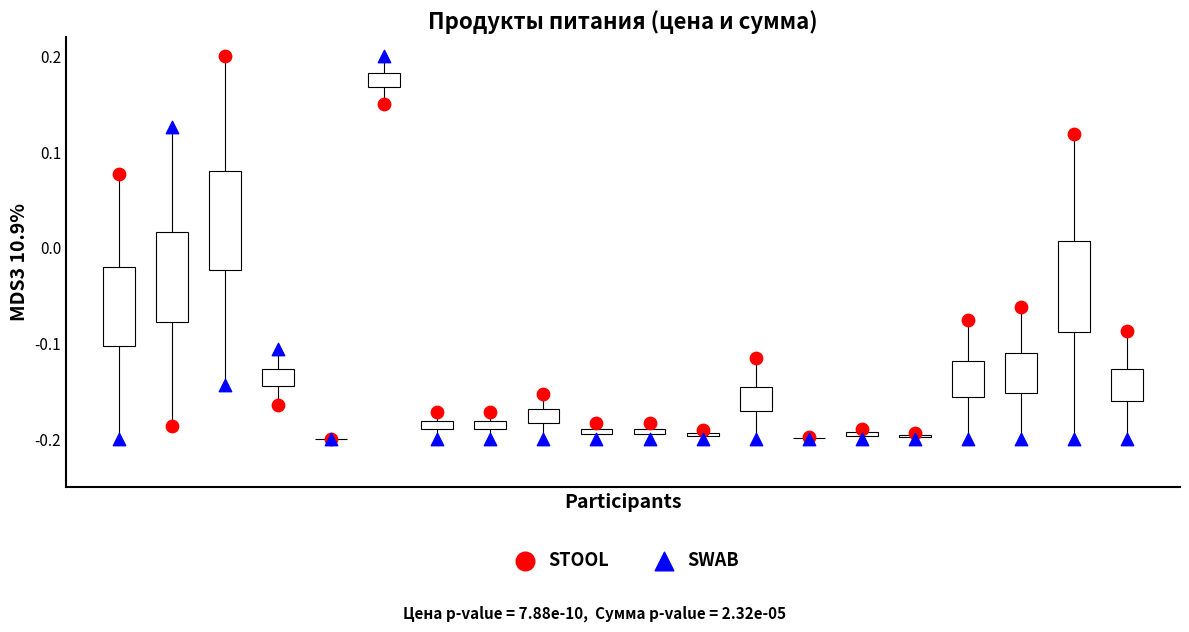

What are all the series names shown in the legend?

STOOL, SWAB